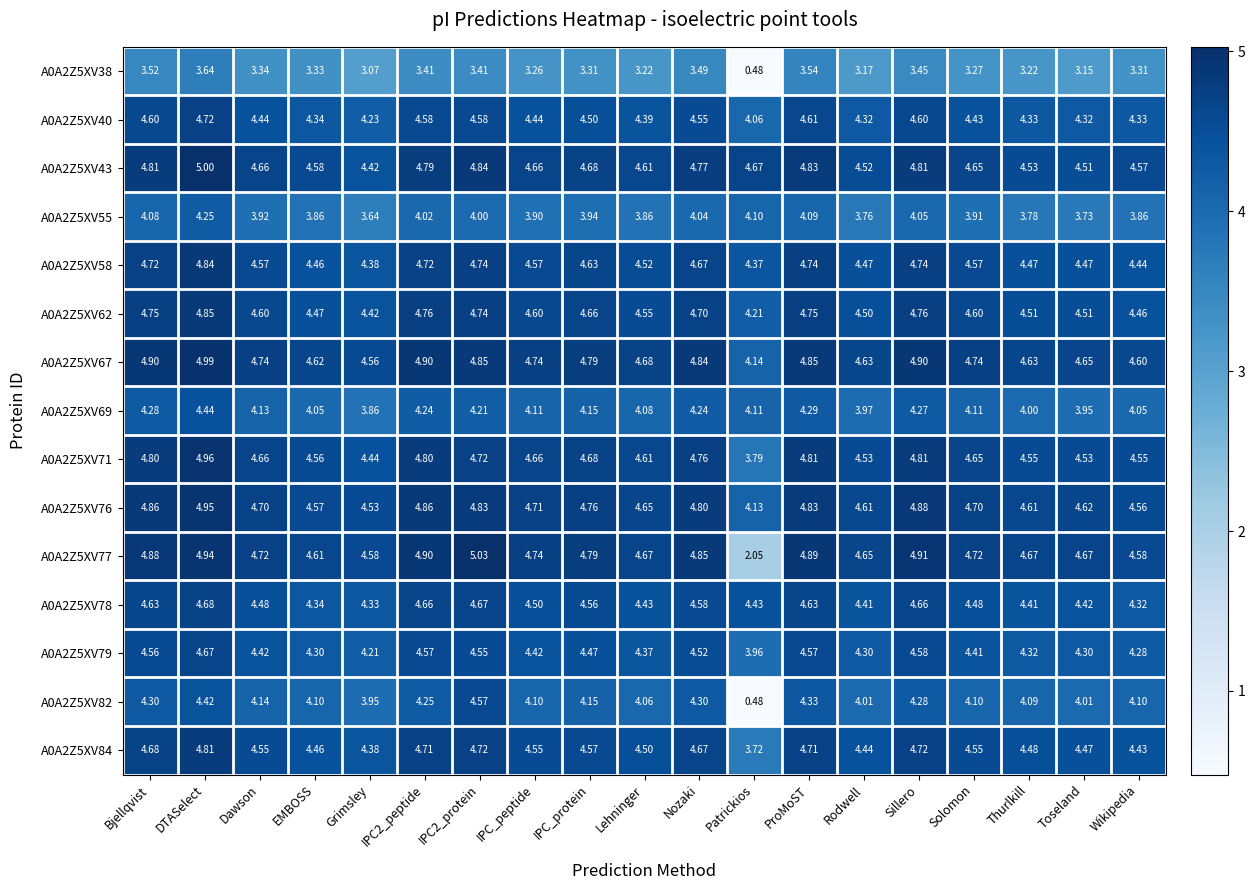

At which label is A0A2Z5XV77 closest to 3?

Patrickios